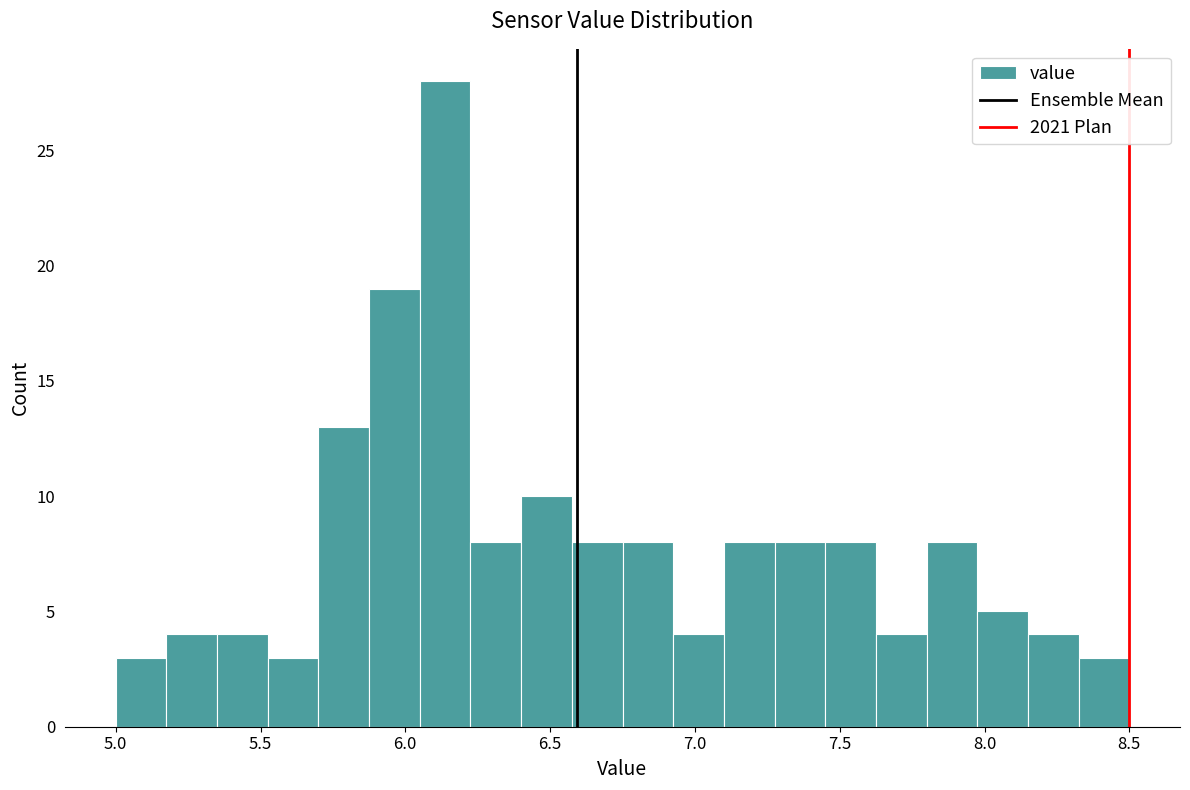

Read against the x-axis, roughly where is the centre of the tallest bar?

6.15